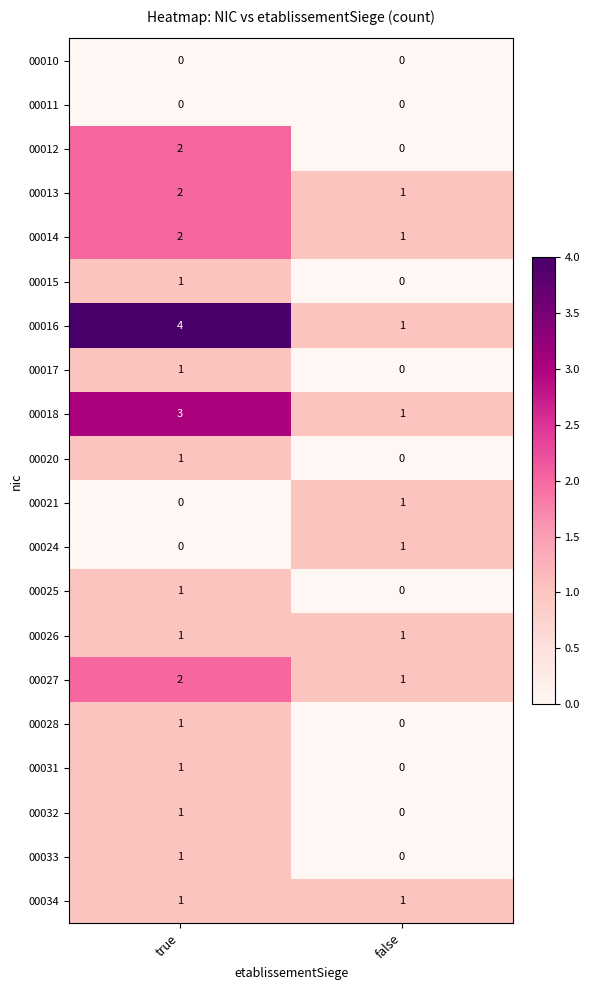

Where is 00015 nearest to the value 0?

false